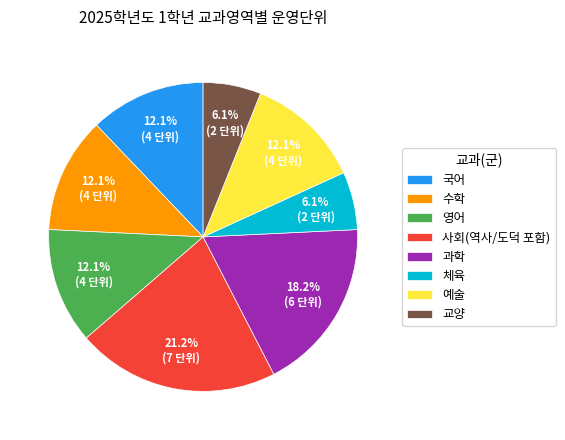

The 체육 slice represents 6% of the pie. True or false?

True